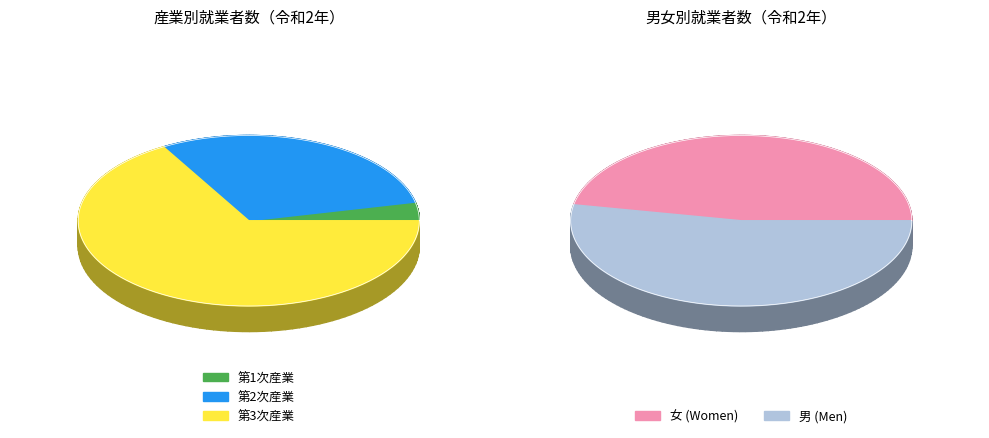

How many slices are in this pie chart?

3